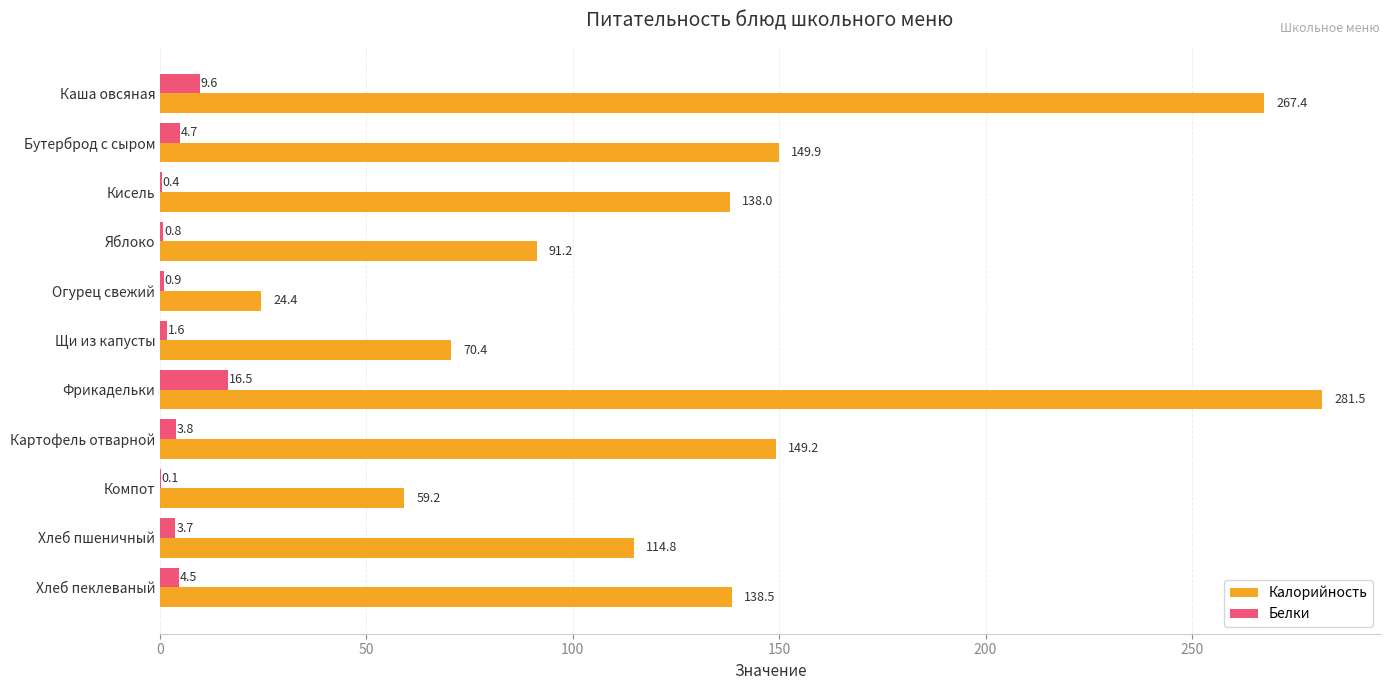

Where is Калорийность nearest to the value 152?

Бутерброд с сыром